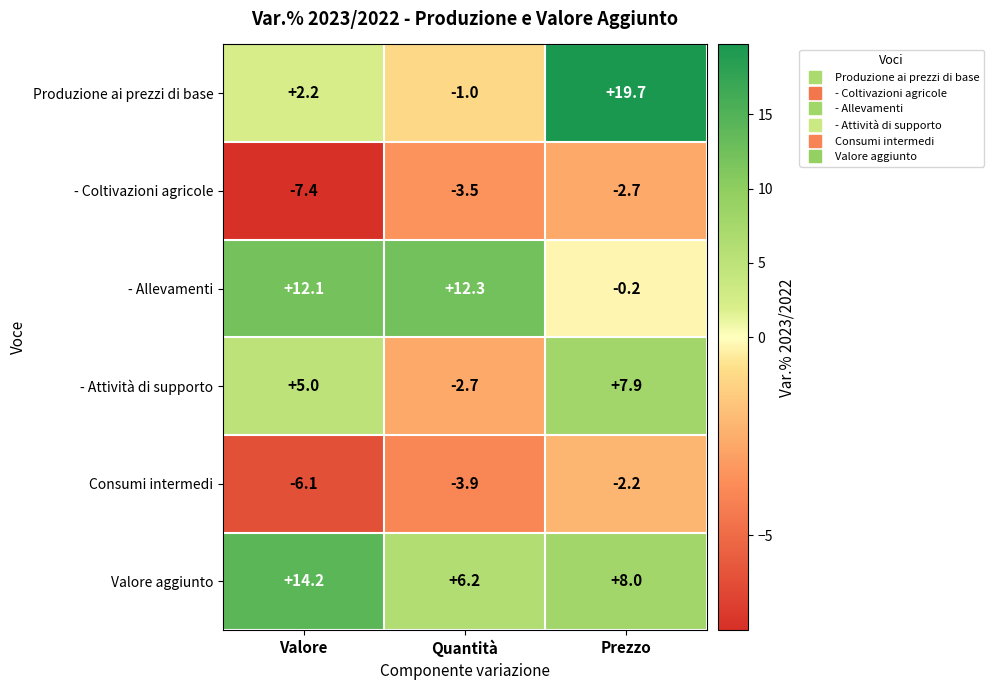

What is the maximum value shown in the chart?

19.7